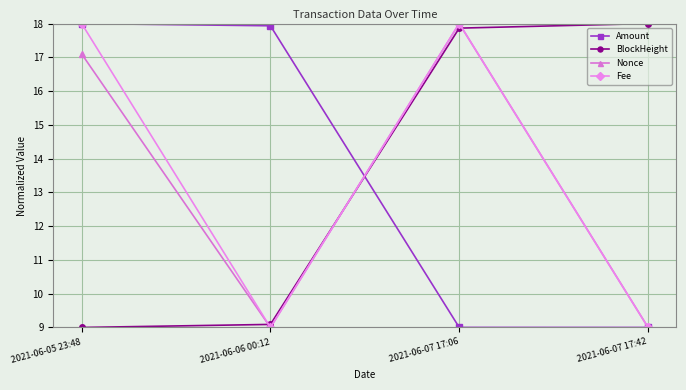

Which series ends up on top after the final intersection of Nonce and BlockHeight?

BlockHeight